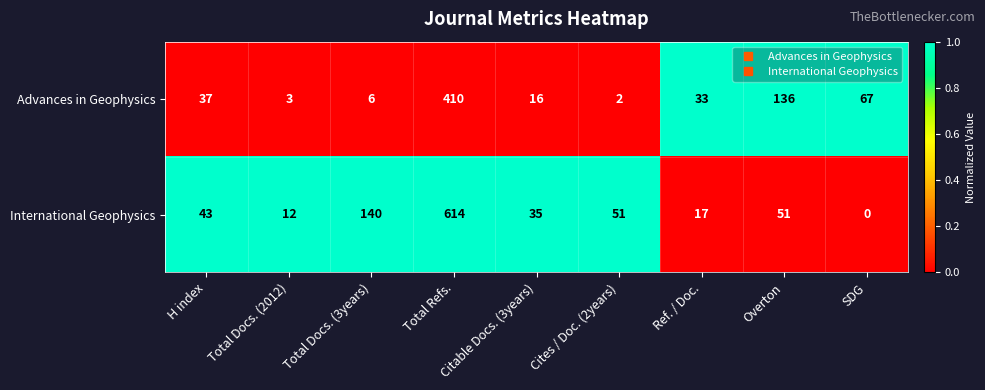

What is the sum of all Advances in Geophysics values?

710